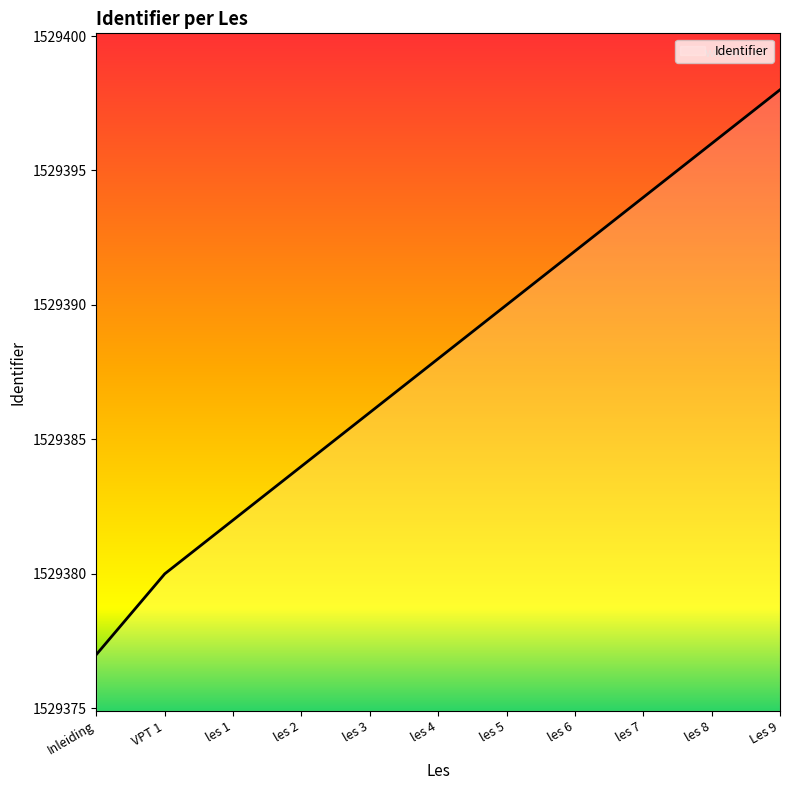

What position from the right is les 1?

9